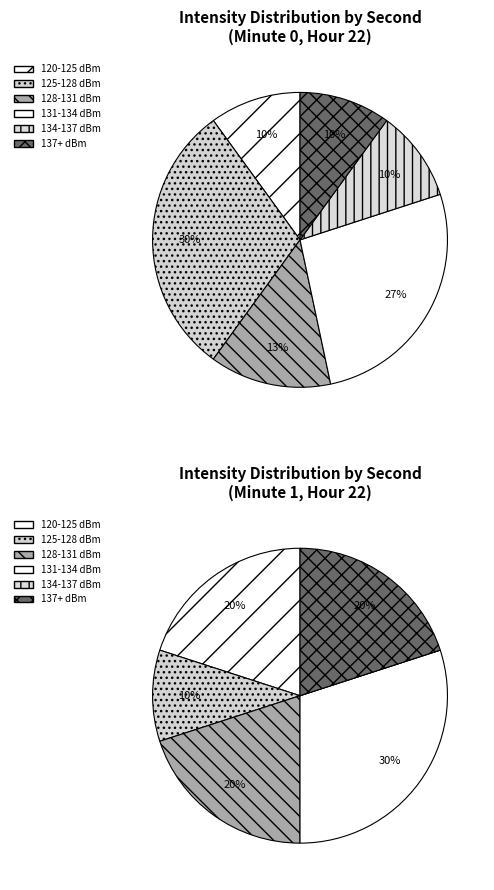

True or false: 20 accounts for 3% of the total.

True